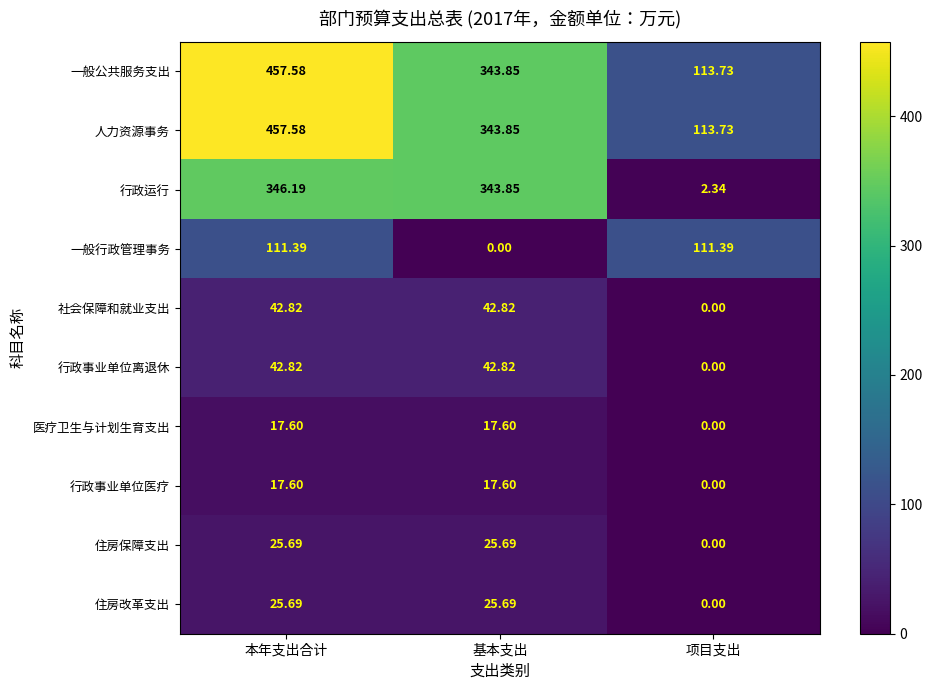

What is the greatest value displayed?

457.6